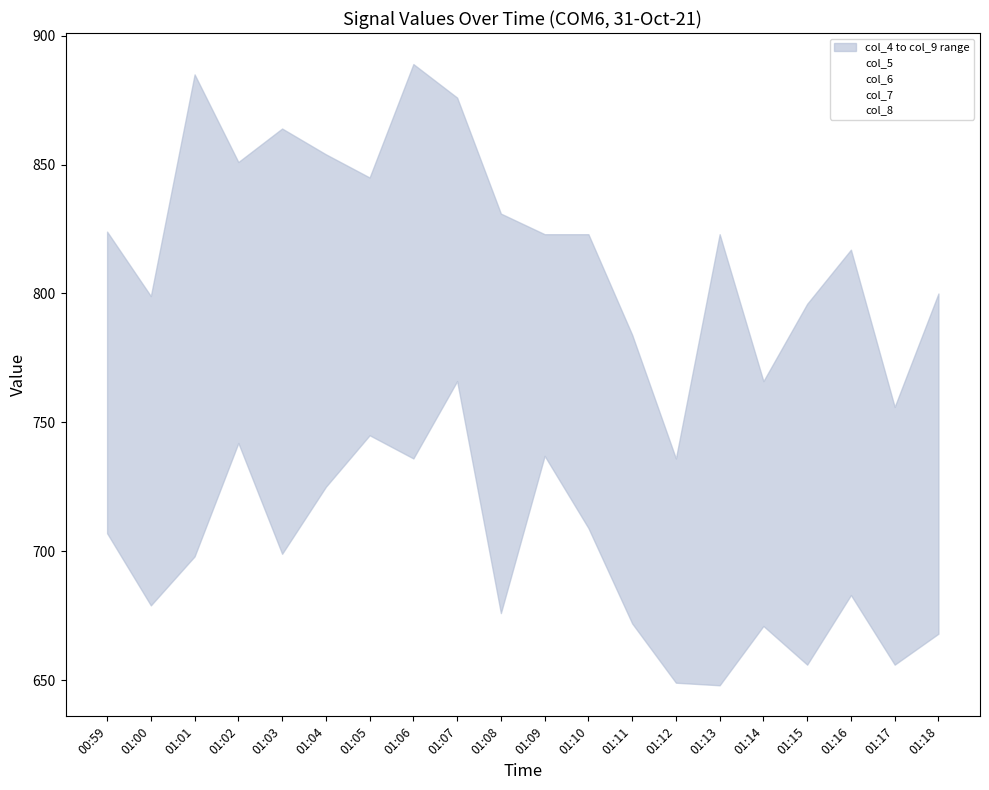

How many values in the col_5 series are below 801?

10